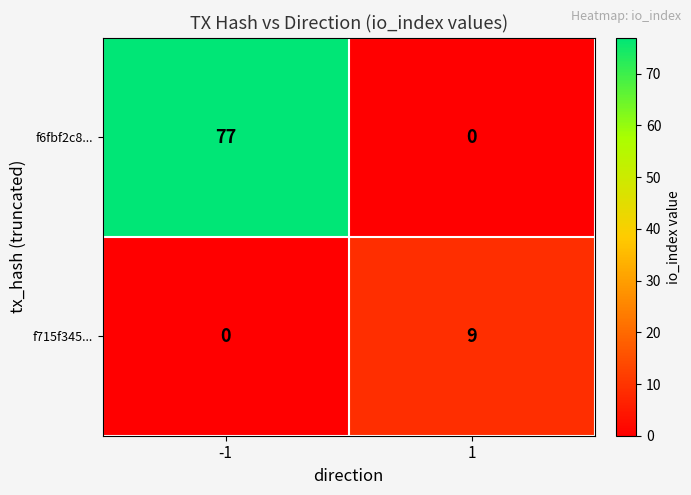

Reading left to right, list all the values displayed in this chart.

f6fbf2c8...: 77	0
f715f345...: 0	9